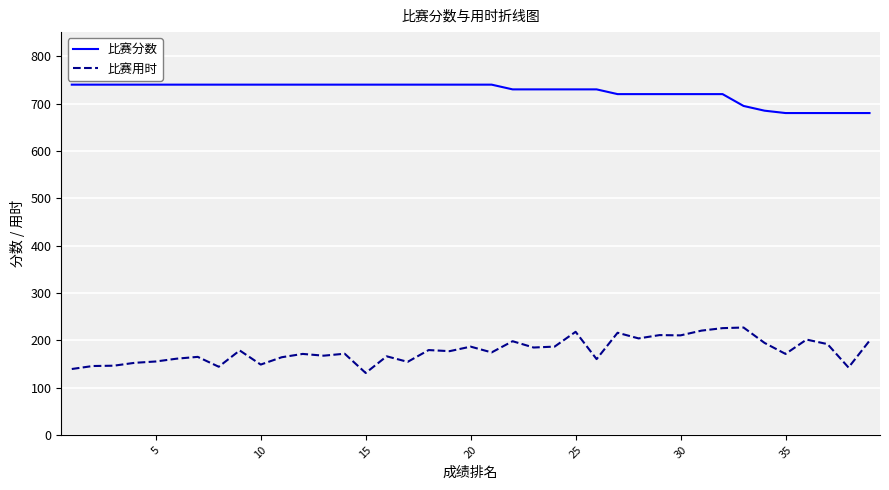

Rank the series by their maximum value, from lowest to highest.

比赛用时, 比赛分数